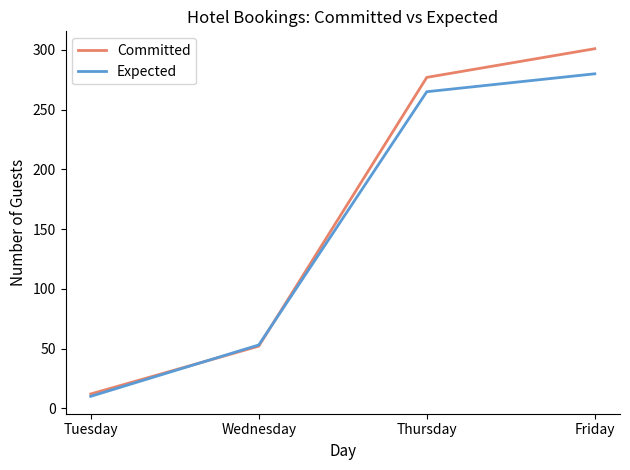

What is the maximum value for Committed?

301